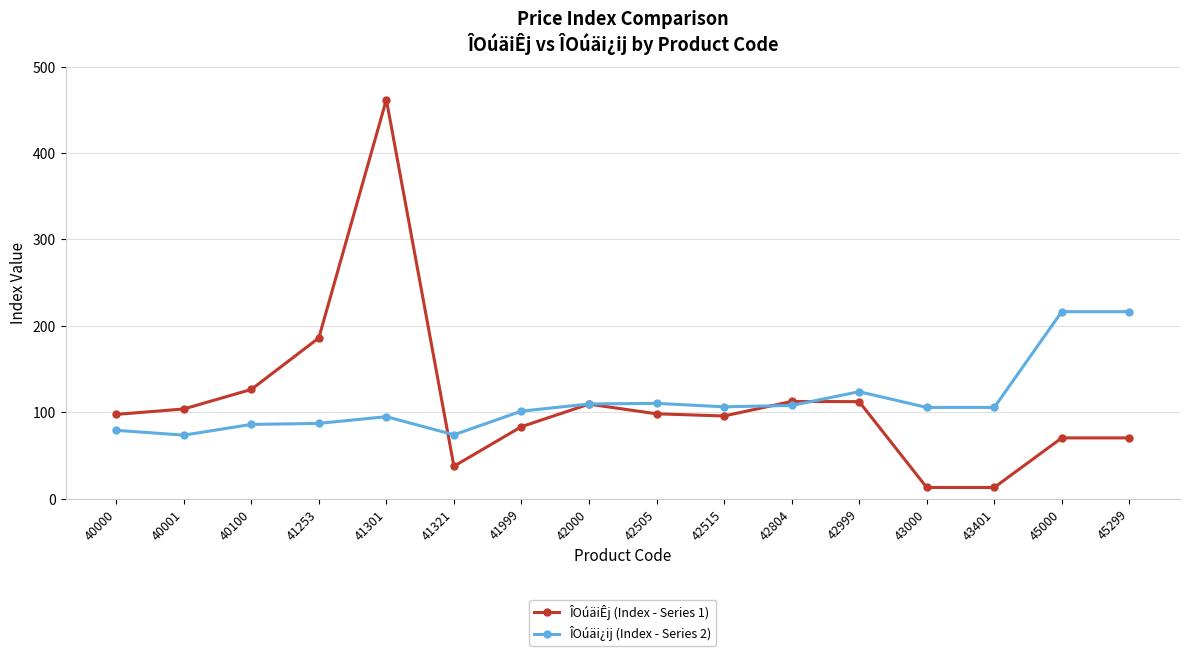

What is the approximate value of ÎOúäiÊj (Index - Series 1) at 45000?

70.2